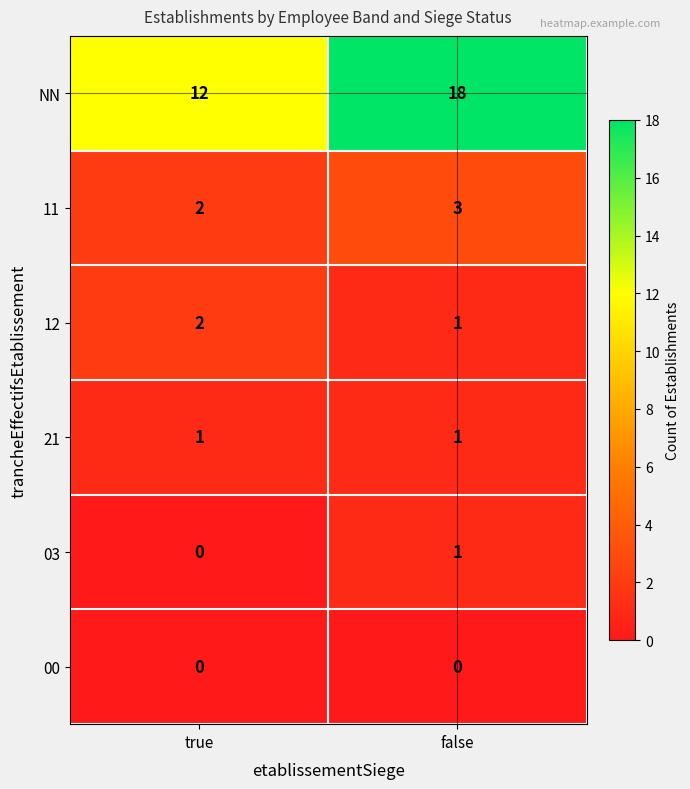

Between true and false, which series saw the biggest shift?

NN